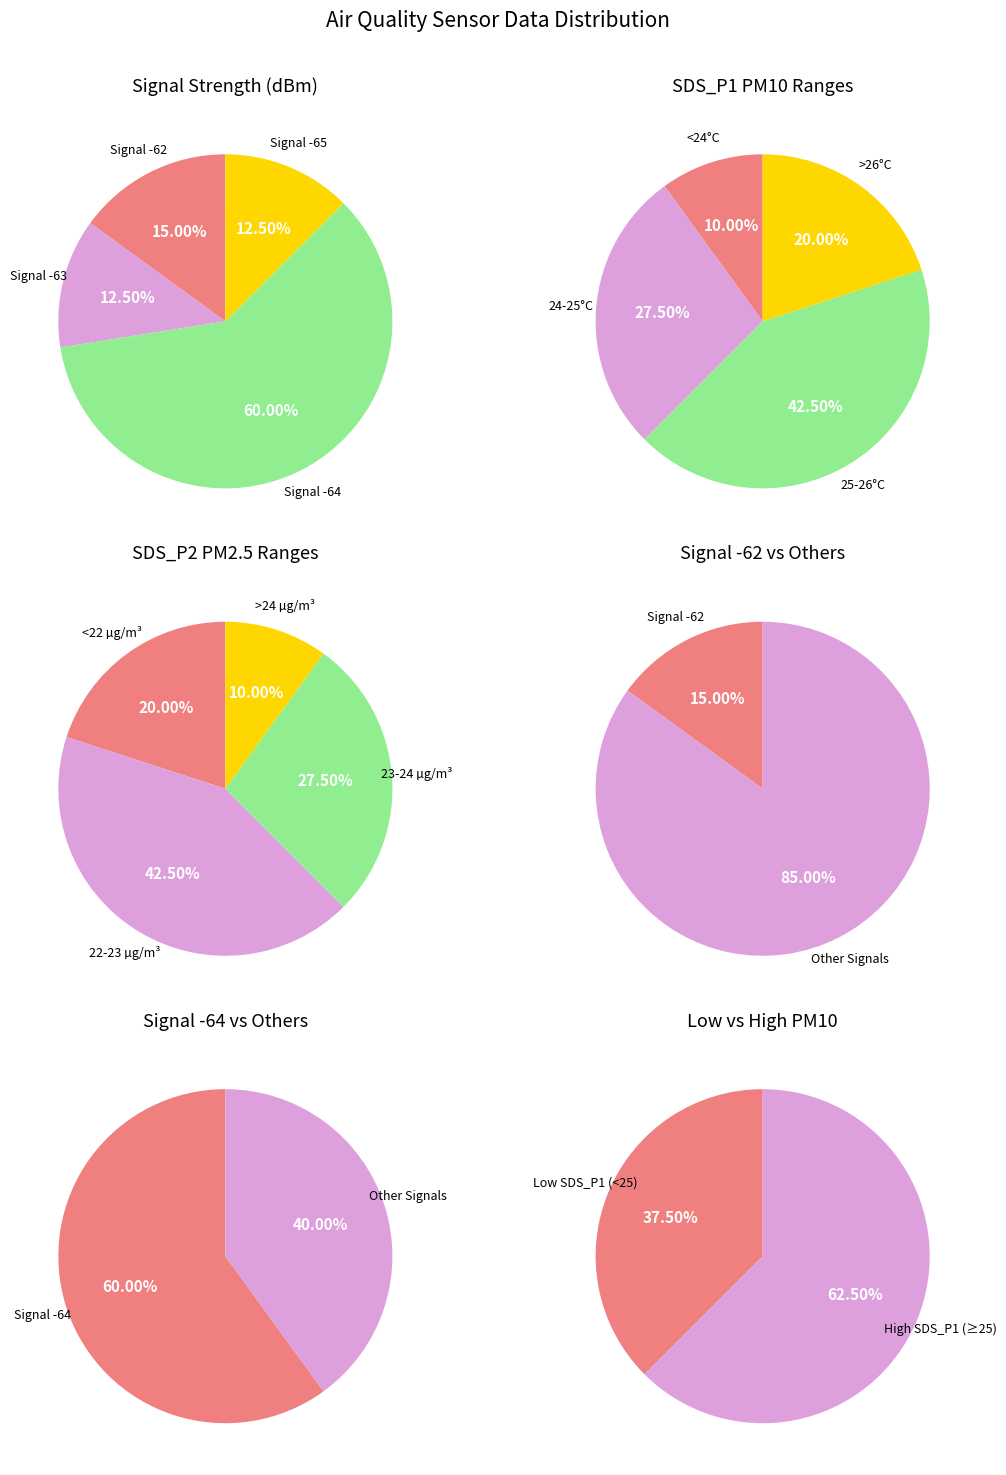

Is it true that 13 is 1% of the pie?

False